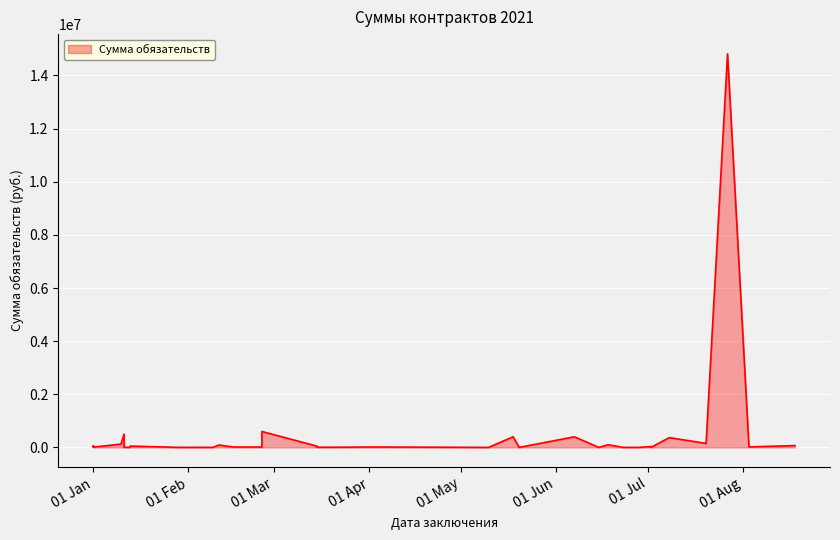

What is the label of the 14th point from the left?

2021-01-11